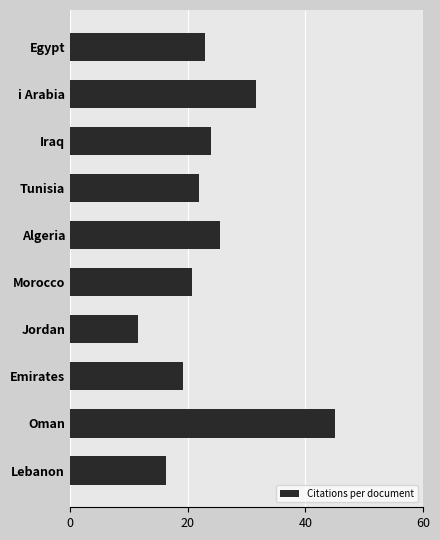

What is the smallest value displayed?

11.6